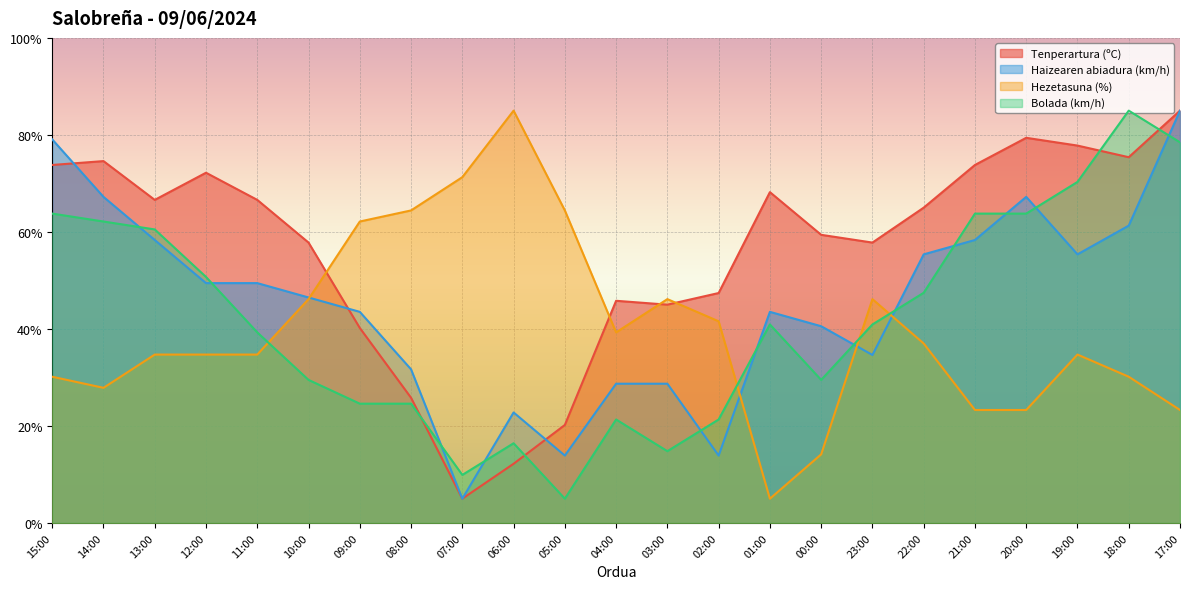

How many interior local valleys does the Hezetasuna (%) series have?

3